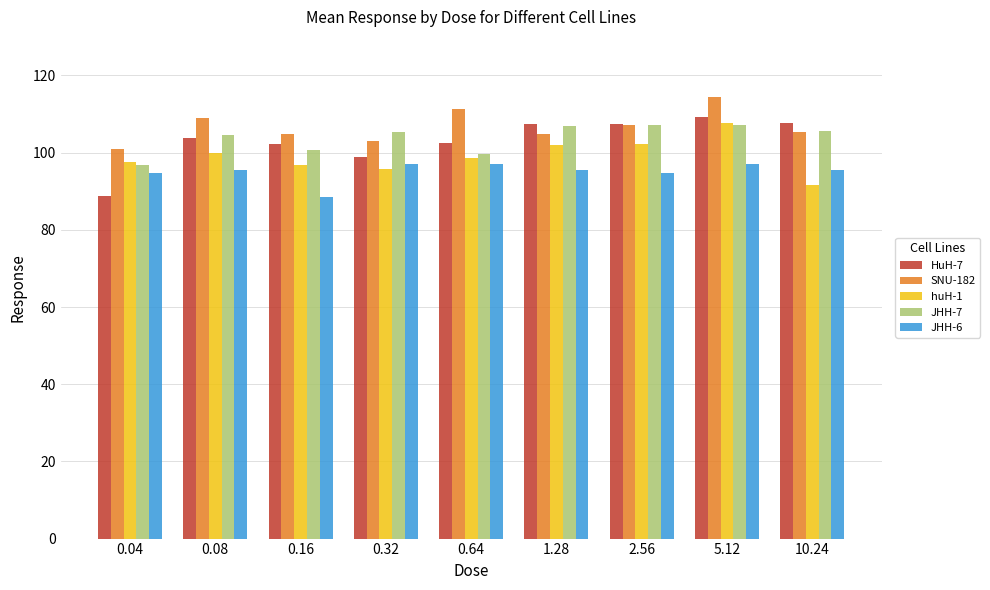

What is the sum of all SNU-182 values?

960.6